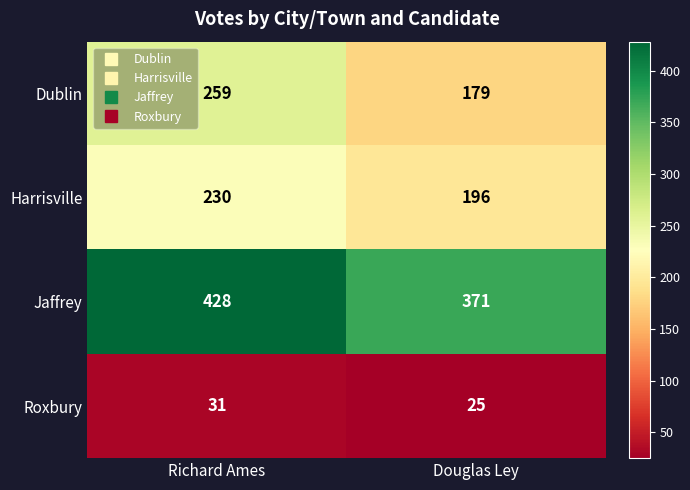

What is the difference between the highest and lowest values at Douglas Ley?

346